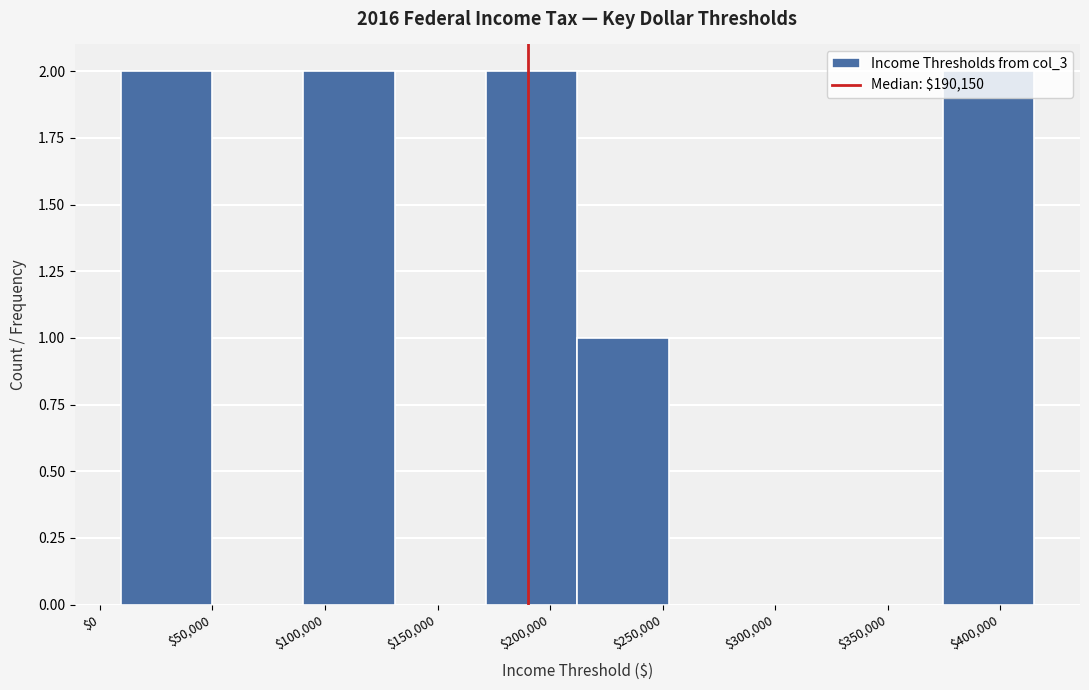

Reading left to right, list every bar in this chart as the range it spans on the x-axis followed by its height. Neither the bar edges nor the heights are printed on the chart, so give them approximately, as read against the axes.

10000 to 50000: 2
50000 to 90000: 0
90000 to 130000: 2
130000 to 170000: 0
170000 to 210000: 2
210000 to 255000: 1
255000 to 295000: 0
295000 to 335000: 0
335000 to 375000: 0
375000 to 415000: 2